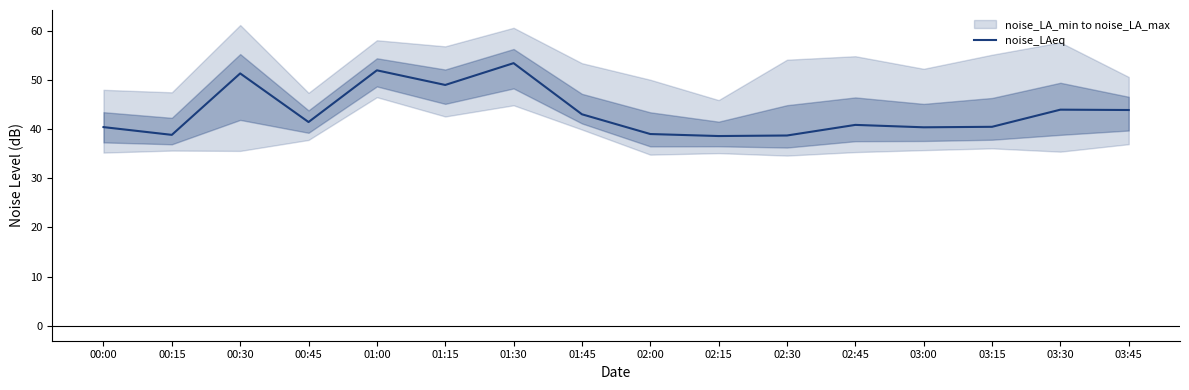

Does the chart have visible grid lines?

No